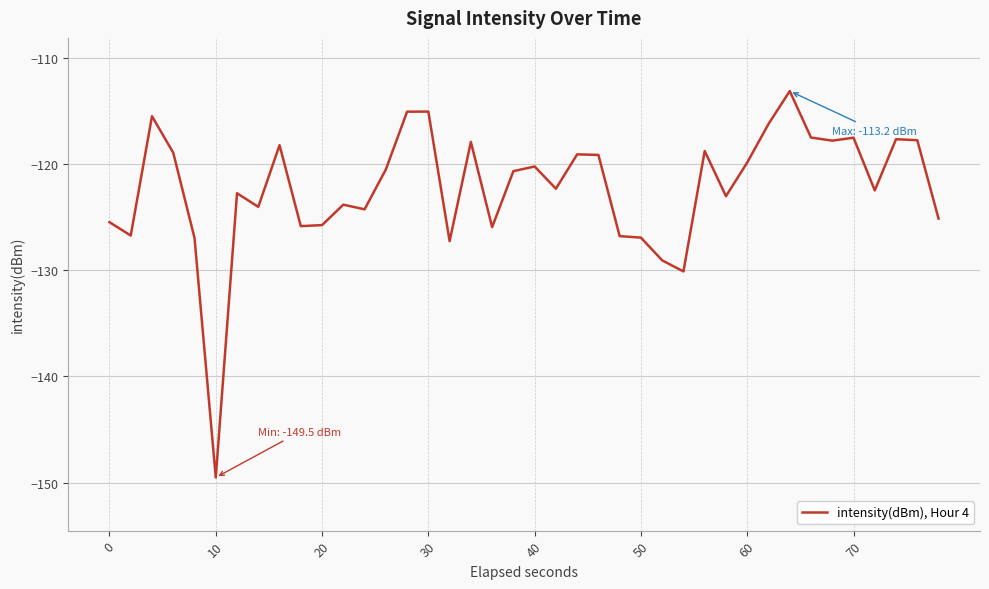

What is the maximum value shown in the chart?

-113.2